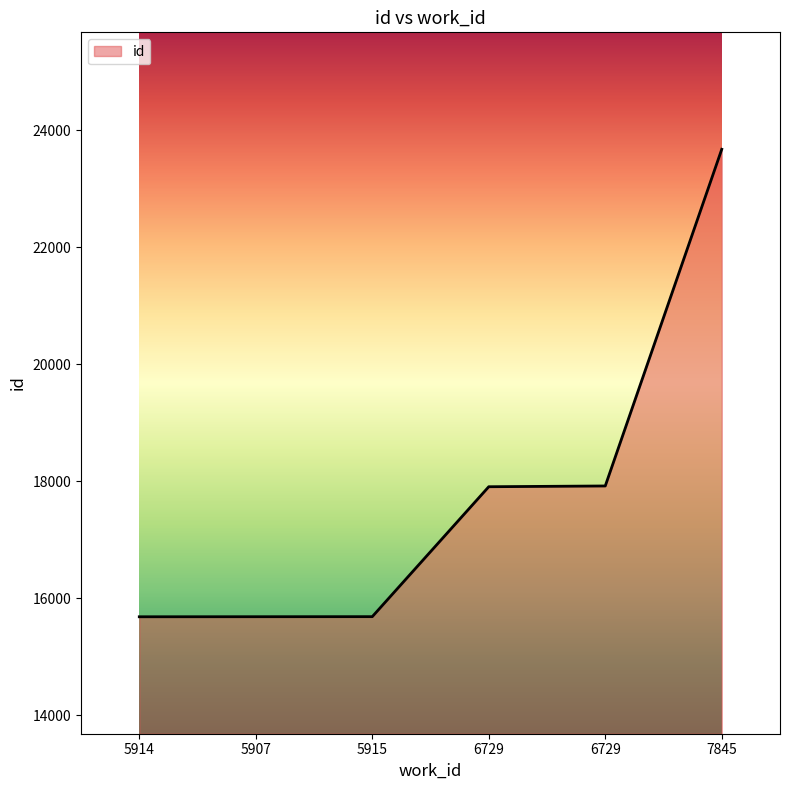

What is the label of the 1st point from the left?

5914